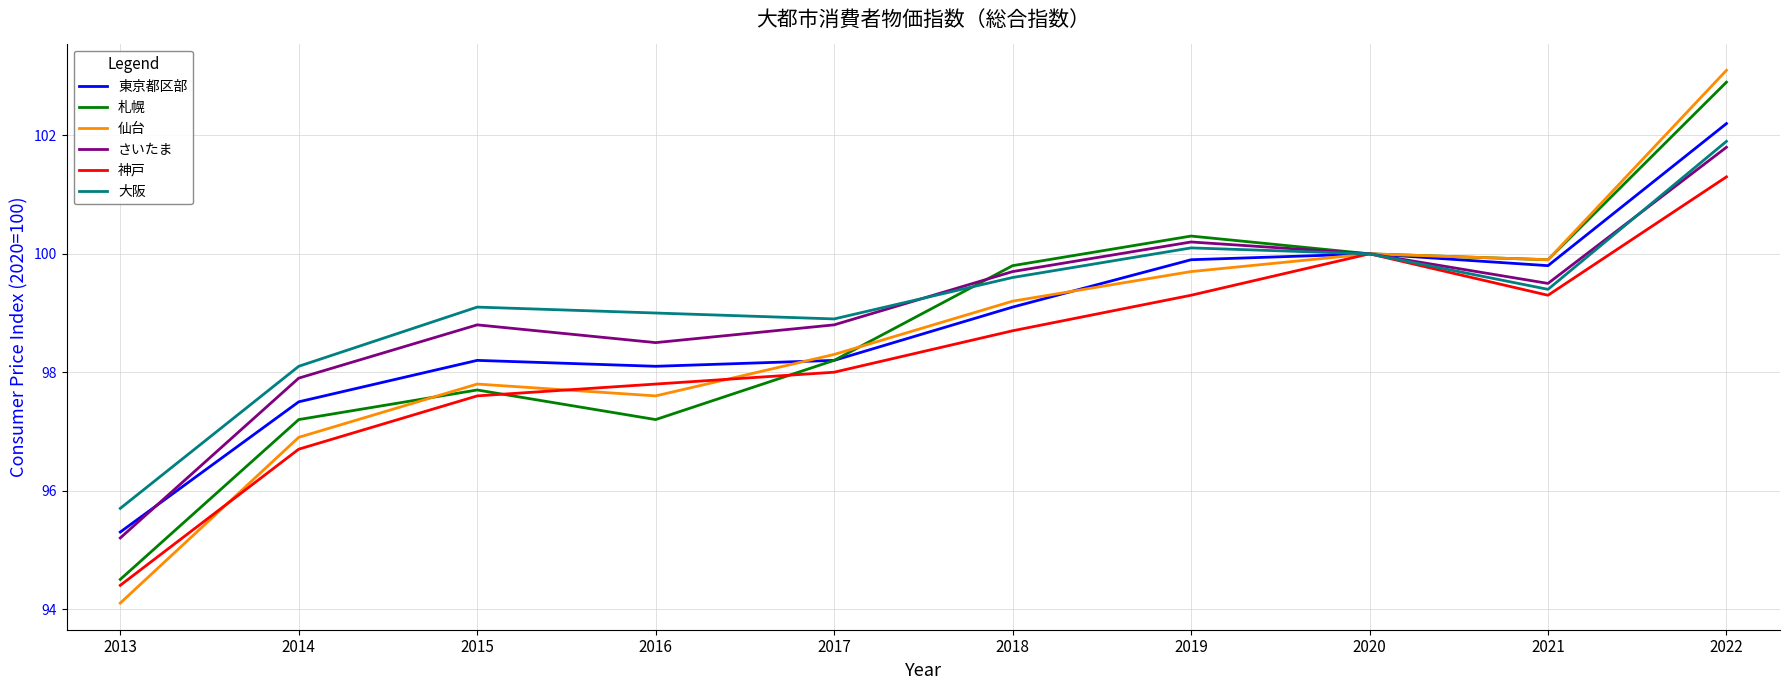

List the series in order of their peak value, lowest first.

神戸, さいたま, 大阪, 東京都区部, 札幌, 仙台